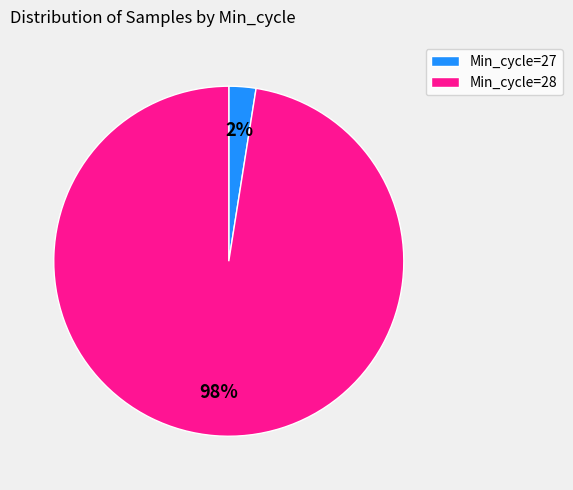

What percentage is the Min_cycle=28 slice, to the nearest percent?

98%